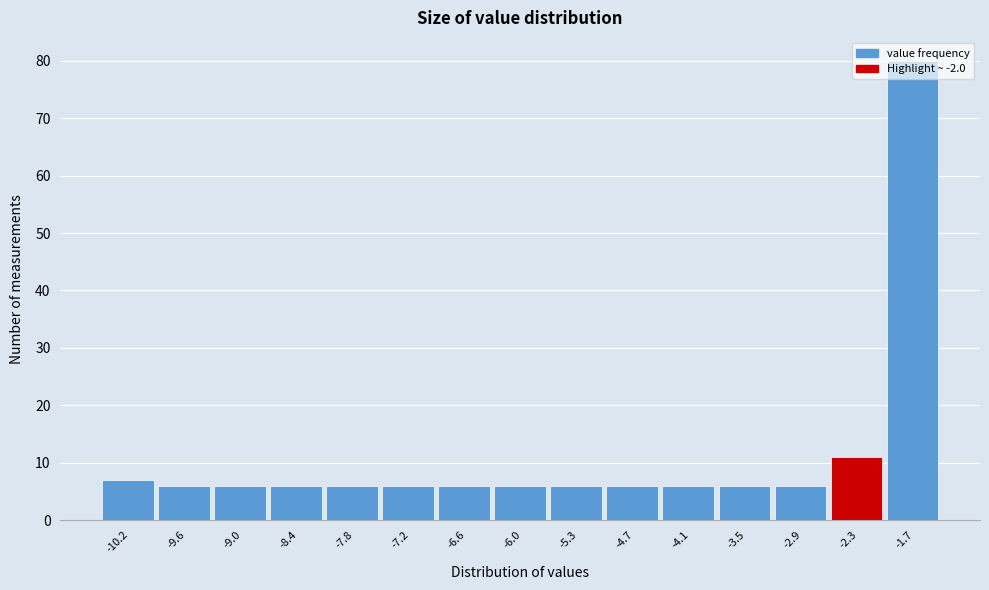

What is the maximum value shown in the chart?

80